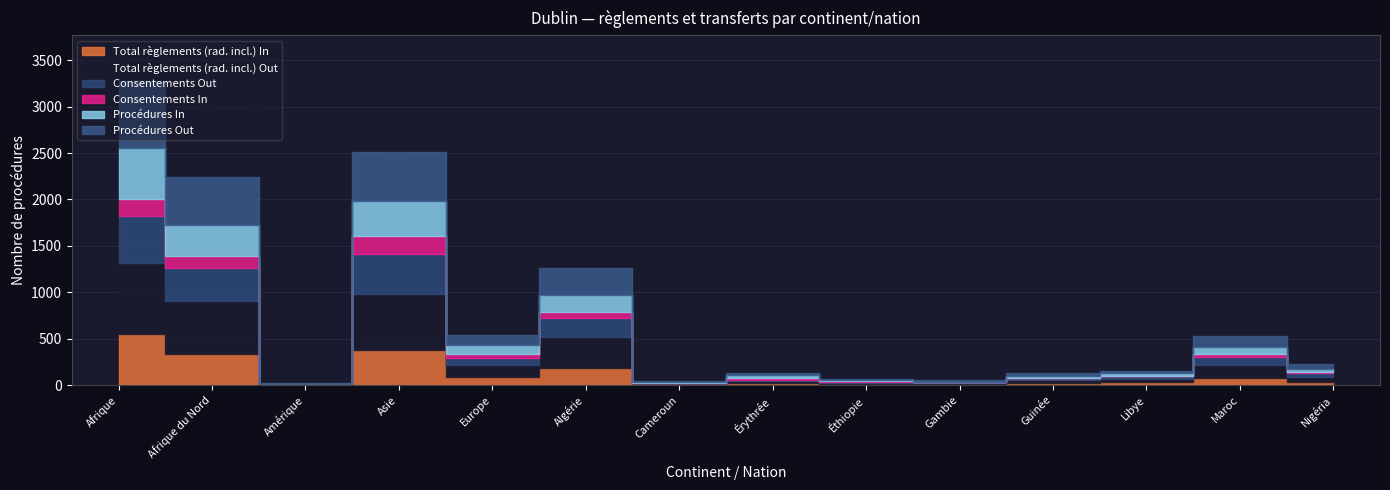

At which label does Procédures In reach its peak?

Afrique